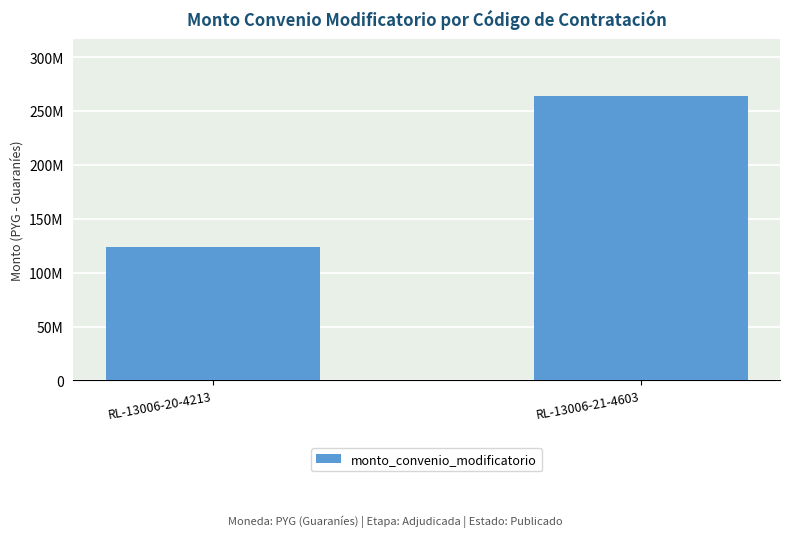

What is the difference between the values at RL-13006-20-4213 and RL-13006-21-4603?

139800000